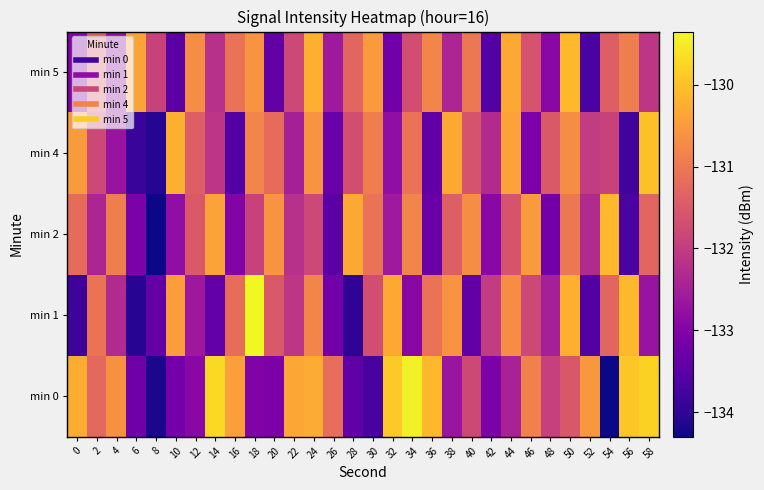

Rank the series at 8 from highest to lowest value.

min 5, min 1, min 4, min 0, min 2